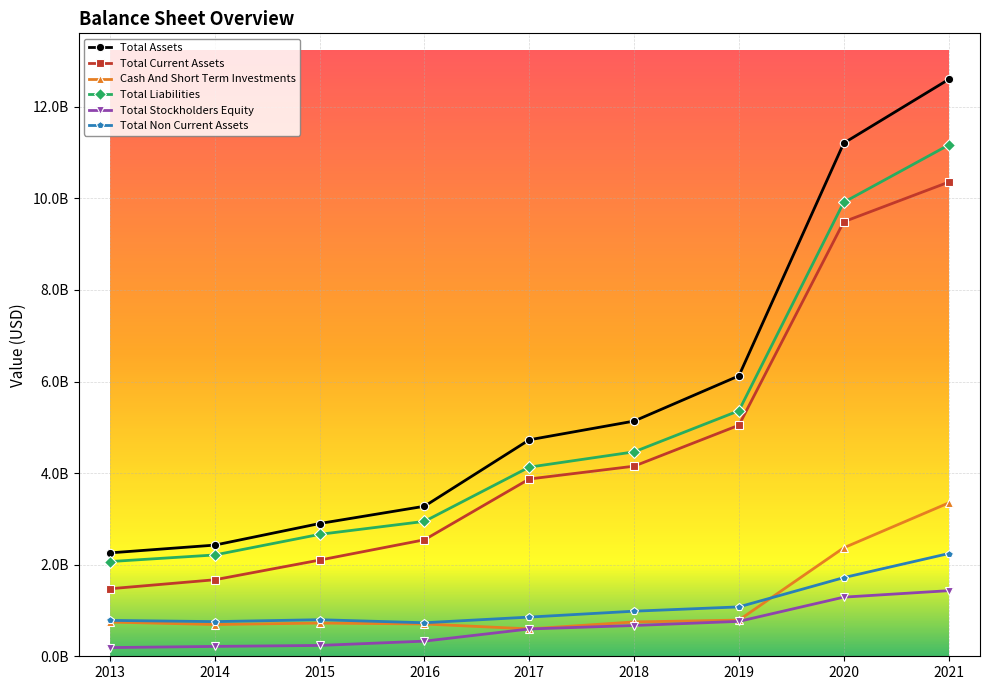

Reading left to right, what are all the values shown in this chart?

Total Assets: 2258387000	2428189000	2899420000	3276881000	4727713000	5136764000	6124921000	11207330000	12597686000
Total Current Assets: 1474565000	1671213000	2100831000	2544547000	3871983000	4152117000	5046415000	9489556000	10354765000
Cash And Short Term Investments: 747175000	693591000	725482000	705473000	597616000	749690000	789943000	2369145000	3348178000
Total Liabilities: 2068700000	2212961000	2662746000	2946383000	4130984000	4464907000	5362592000	9915948000	11164991000
Total Stockholders Equity: 189687000	215228000	236674000	330498000	596729000	671857000	762329000	1291289000	1432602000
Total Non Current Assets: 783822000	756976000	798589000	732334000	855730000	984647000	1078506000	1717774000	2242921000